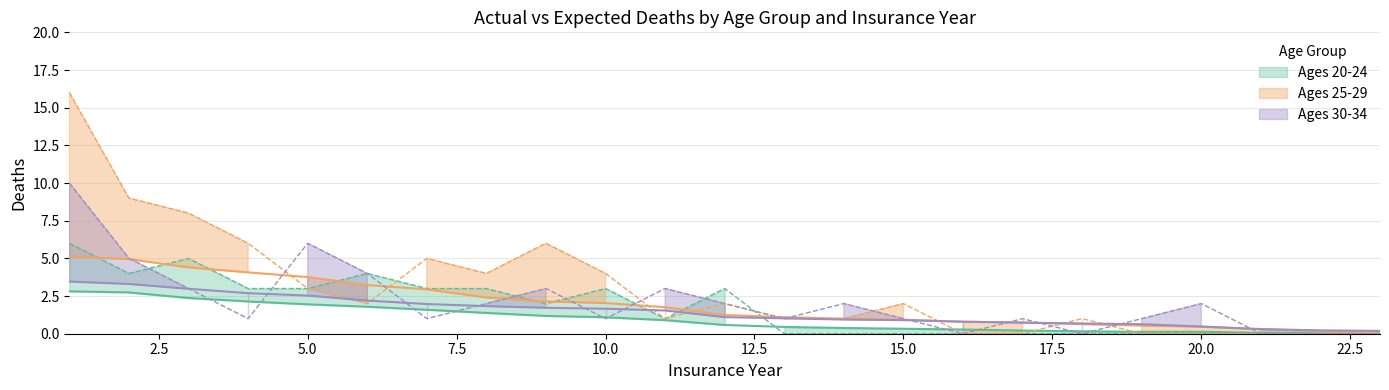

At which label does Expected Deaths 25-29 first exceed 1?

1